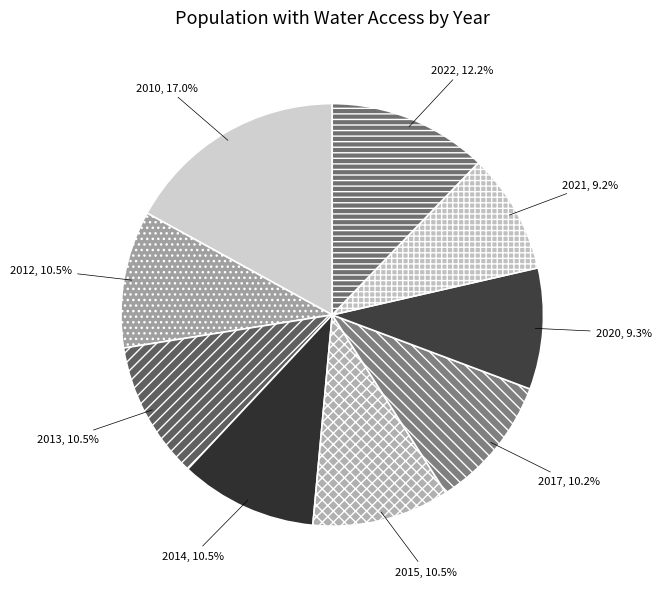

Between 2015 and 2021, which is larger?

2015